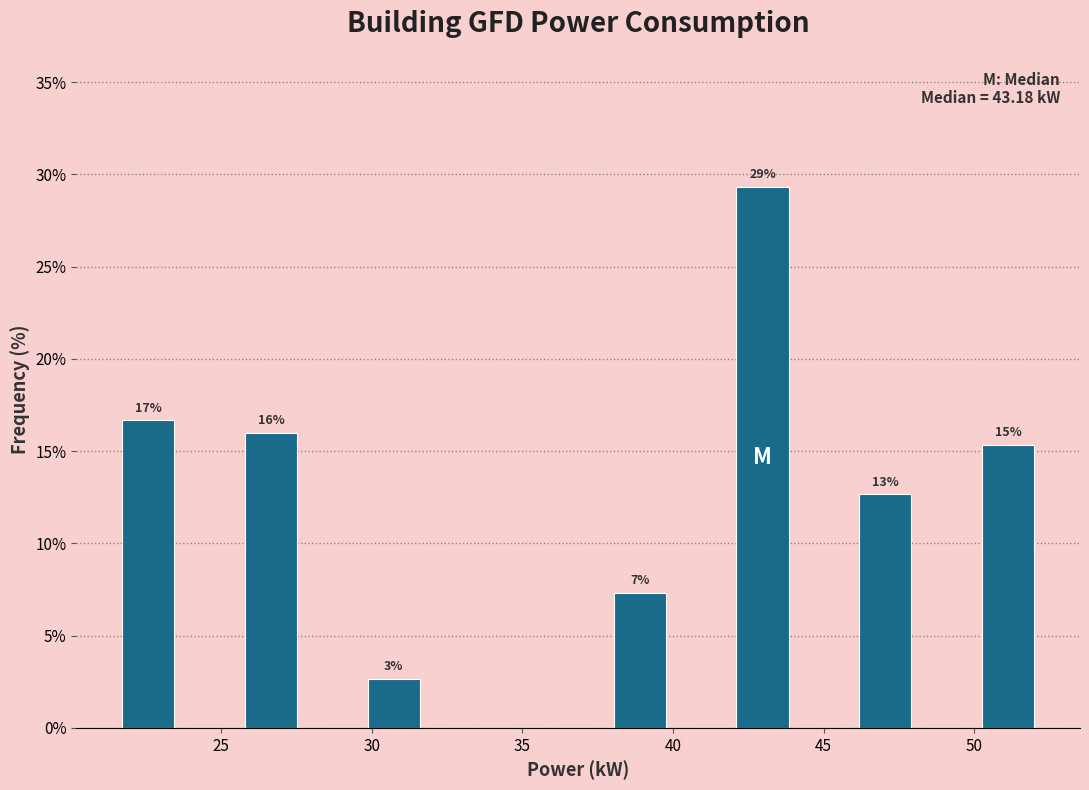

Over which range of the x-axis is the bar tallest?

42.0 to 44.0